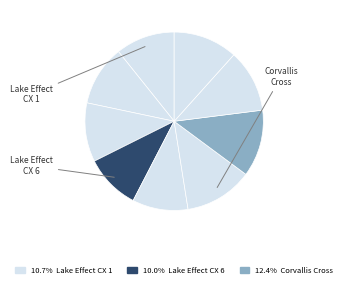

How many segments does this pie chart have?

9